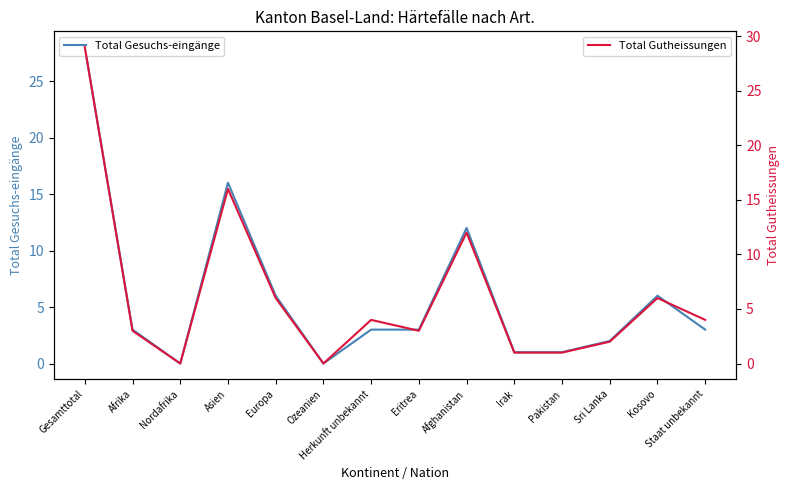

True or false: Total Gutheissungen has a value of 2 at Sri Lanka.

True